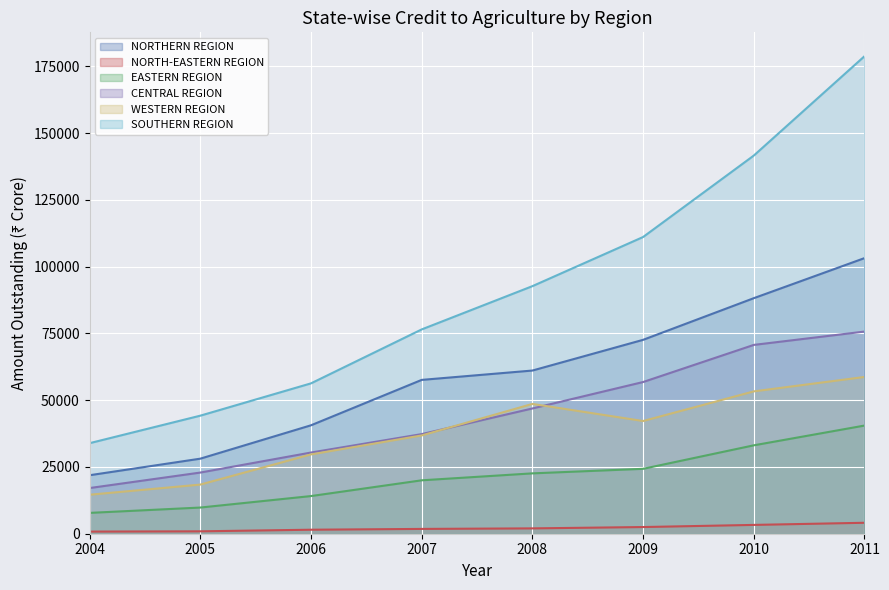

Rank the series at 2007 from highest to lowest value.

SOUTHERN REGION, NORTHERN REGION, CENTRAL REGION, WESTERN REGION, EASTERN REGION, NORTH-EASTERN REGION